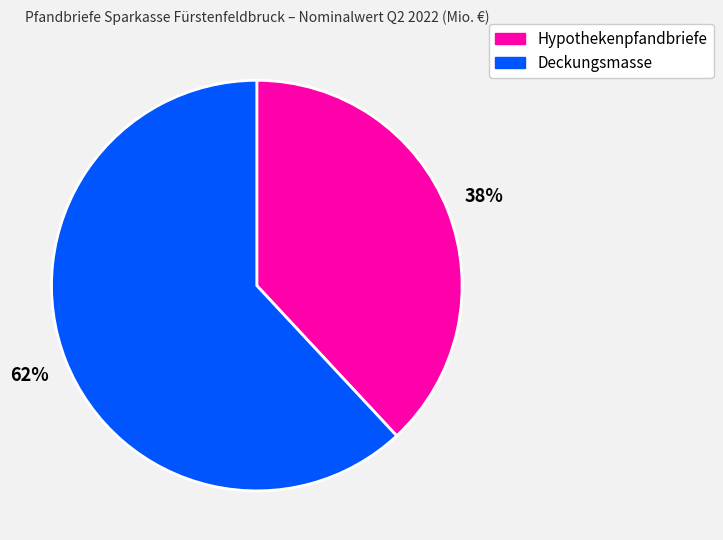

Do Hypothekenpfandbriefe and Deckungsmasse together represent more than half of the pie?

Yes